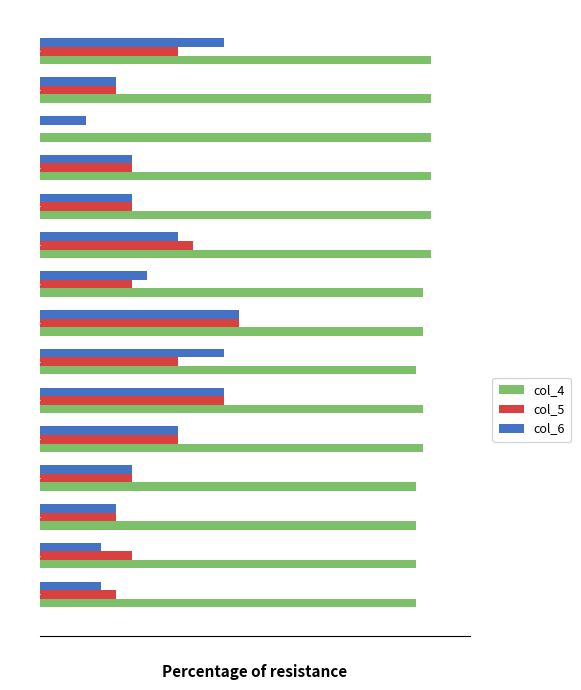

How many categories are shown in the chart?

15